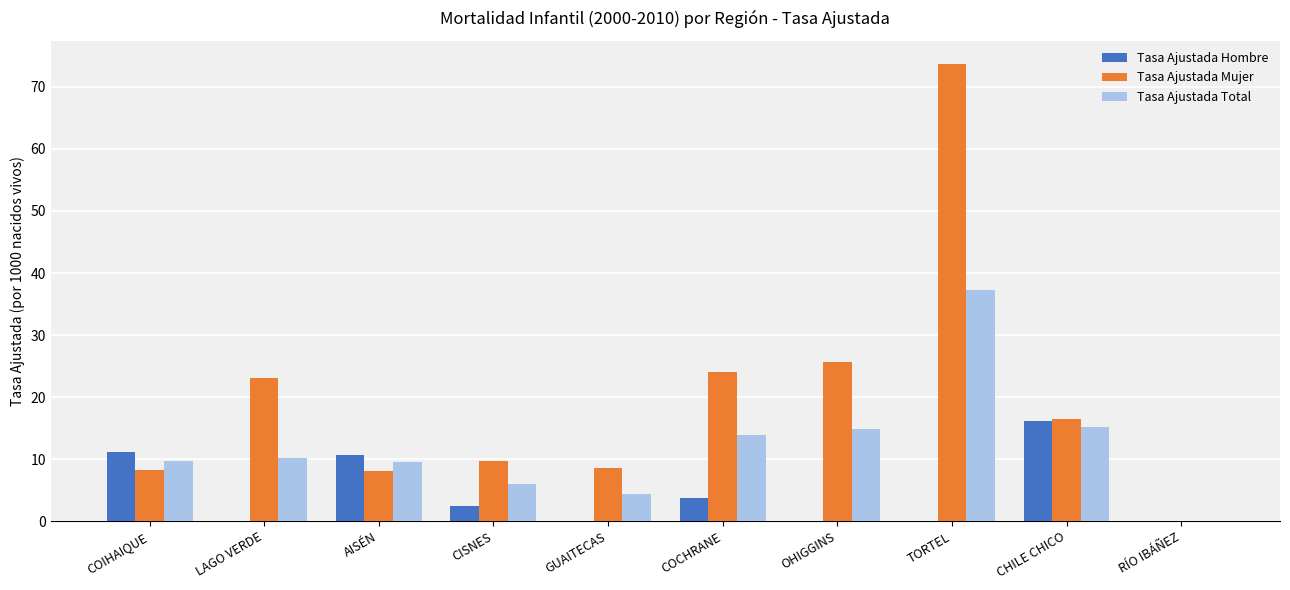

How many values in Tasa Ajustada Total are above zero?

9